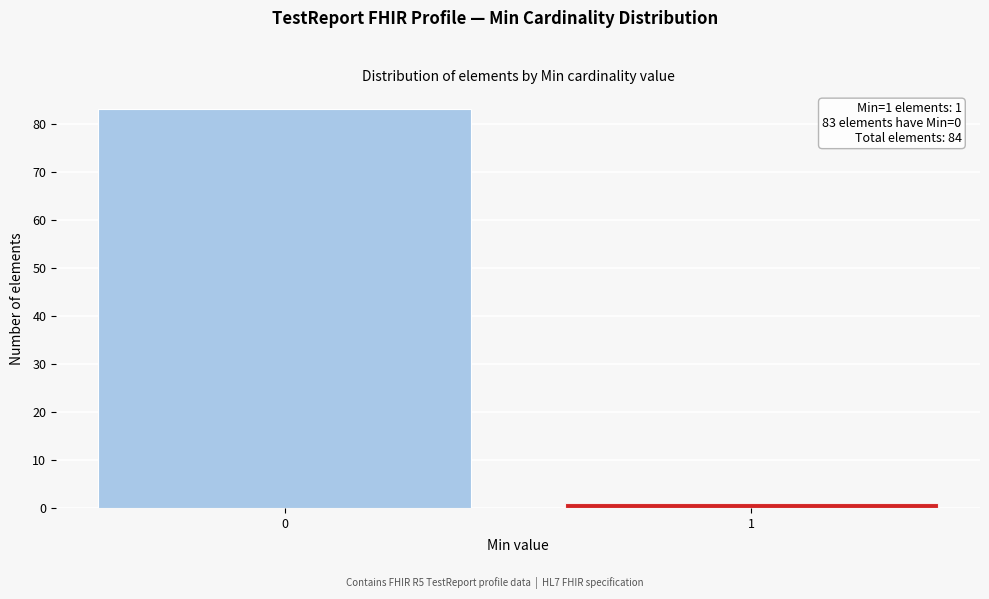

Reading right to left, what are all the values shown in this chart?

1	83